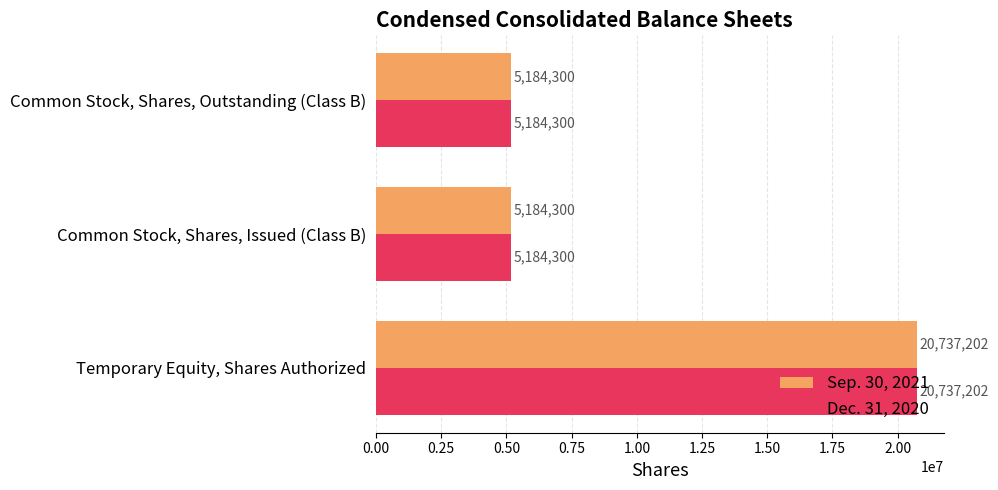

What is the highest value of the Dec. 31, 2020 series?

20737202